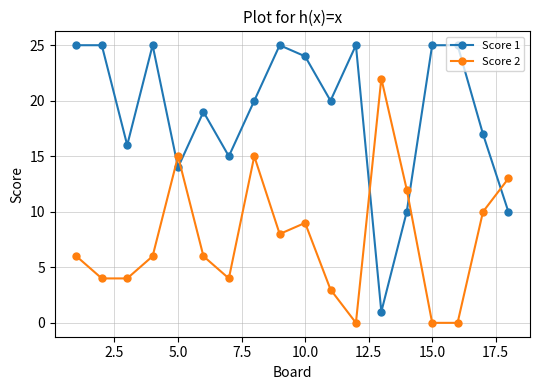

How many series are shown in this chart?

2